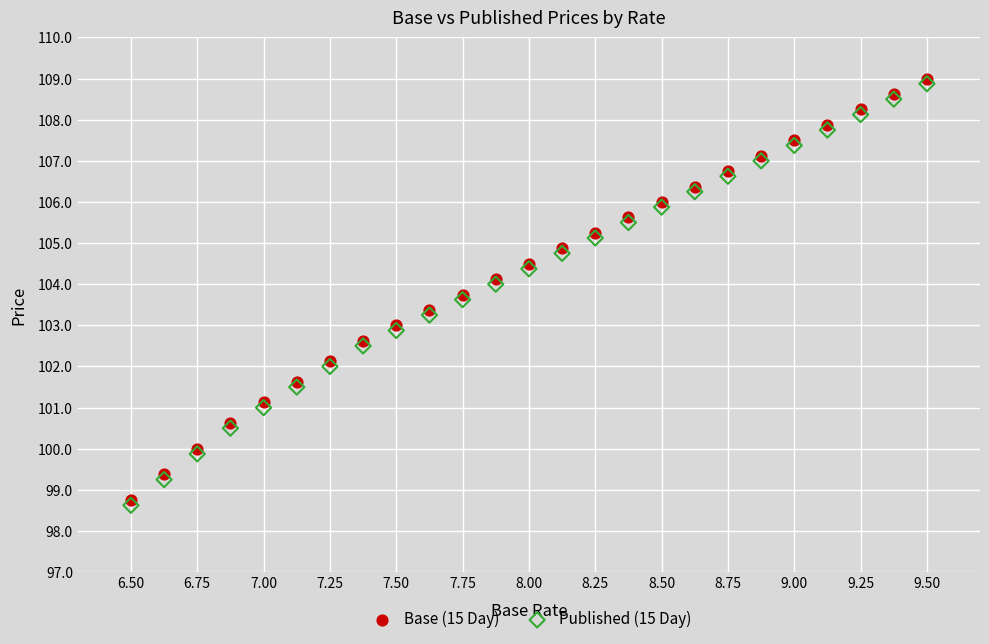

Which series reaches the maximum Y coordinate?

Base (15 Day)